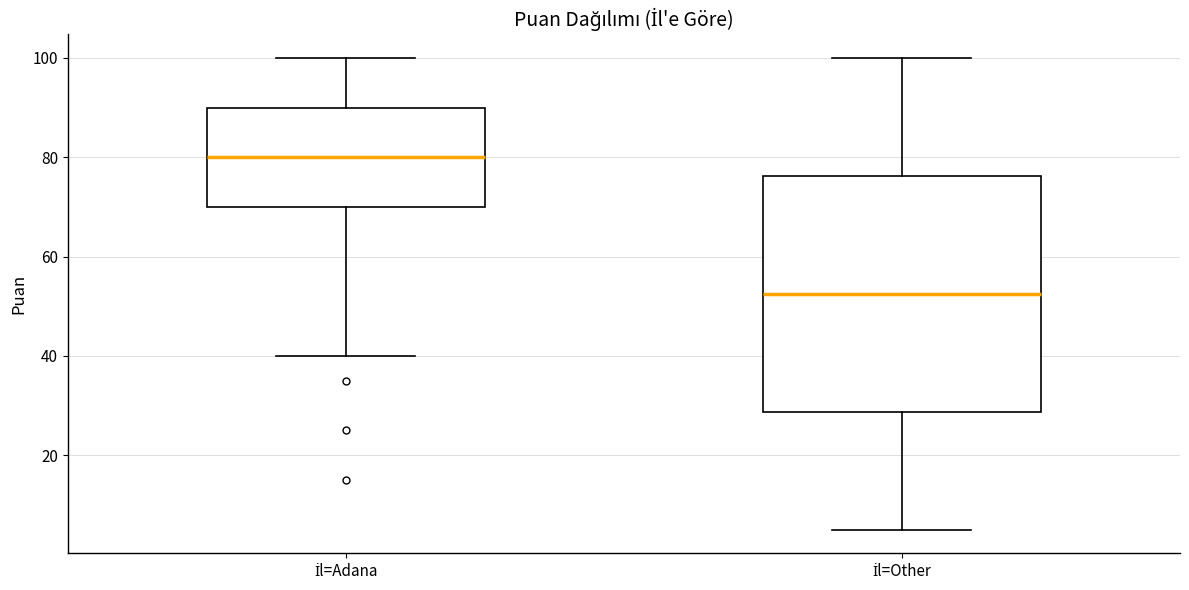

Reading left to right, read every box against the y-axis: the position of its median line, the range the box covers, and the ends of its whiskers. The values are not printed on the chart, so give them approximately, as read against the axis.

İl=Adana: median 80, box 70 to 90, whiskers 40 to 100
İl=Other: median 52, box 28 to 76, whiskers 6 to 100